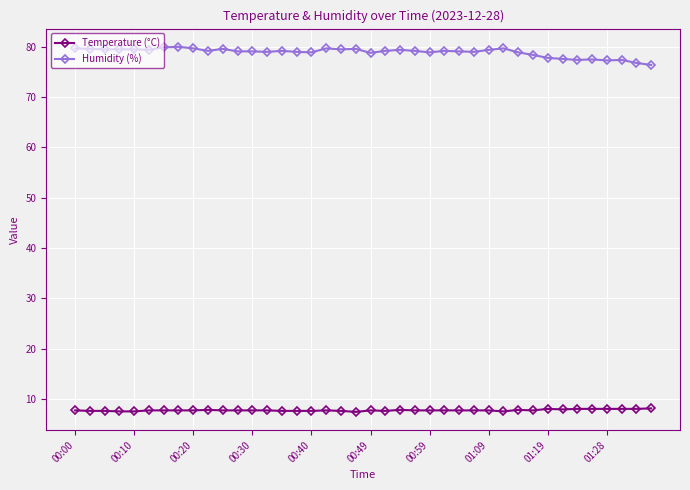

What is the average value of the Humidity (%) series?

78.9